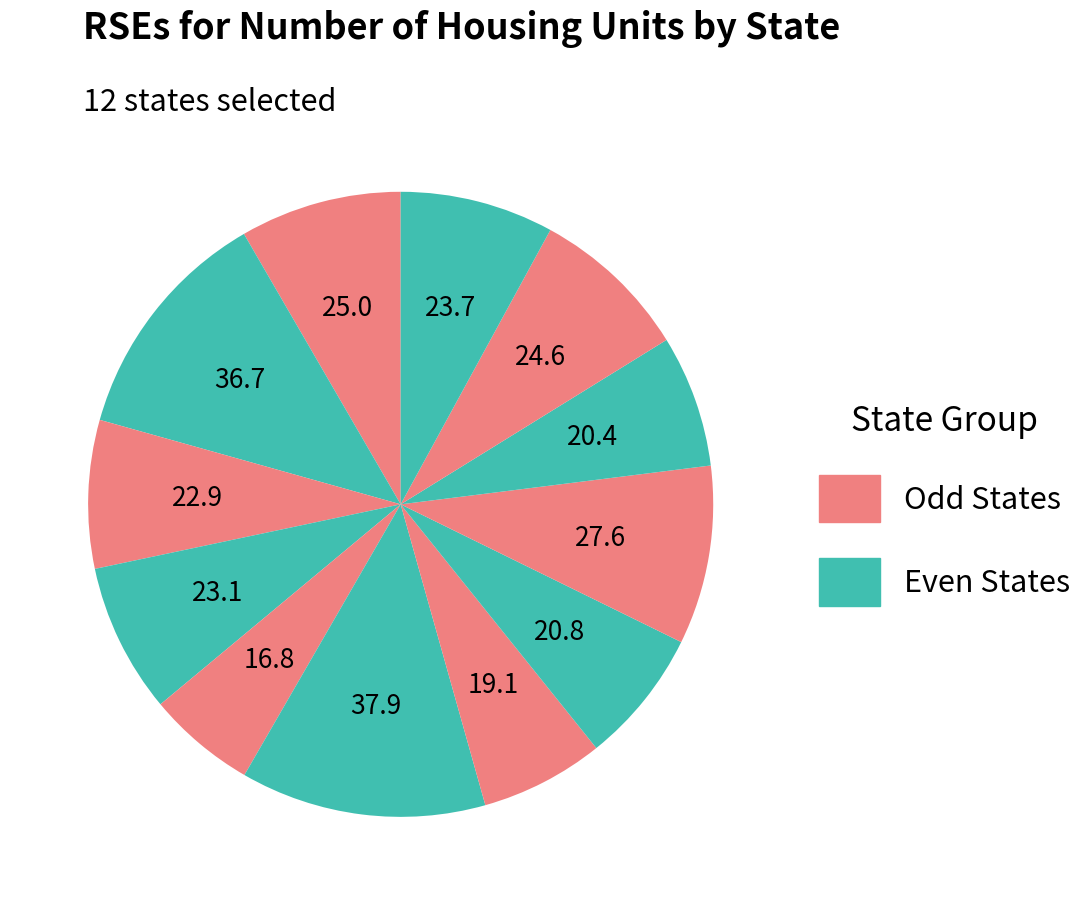

How many slices are in this pie chart?

12